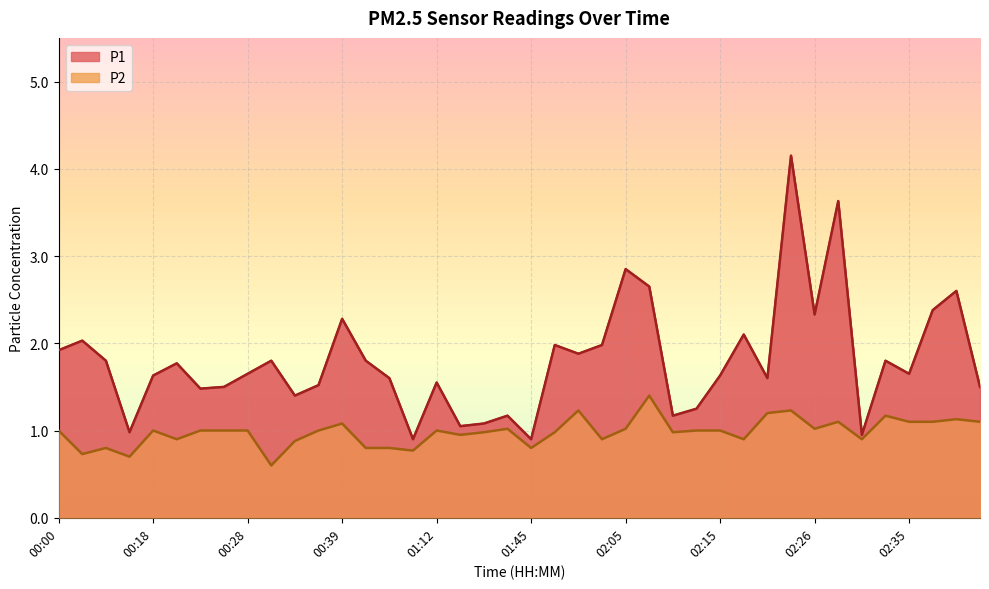

Where does the P1 series first go above 1?

00:00